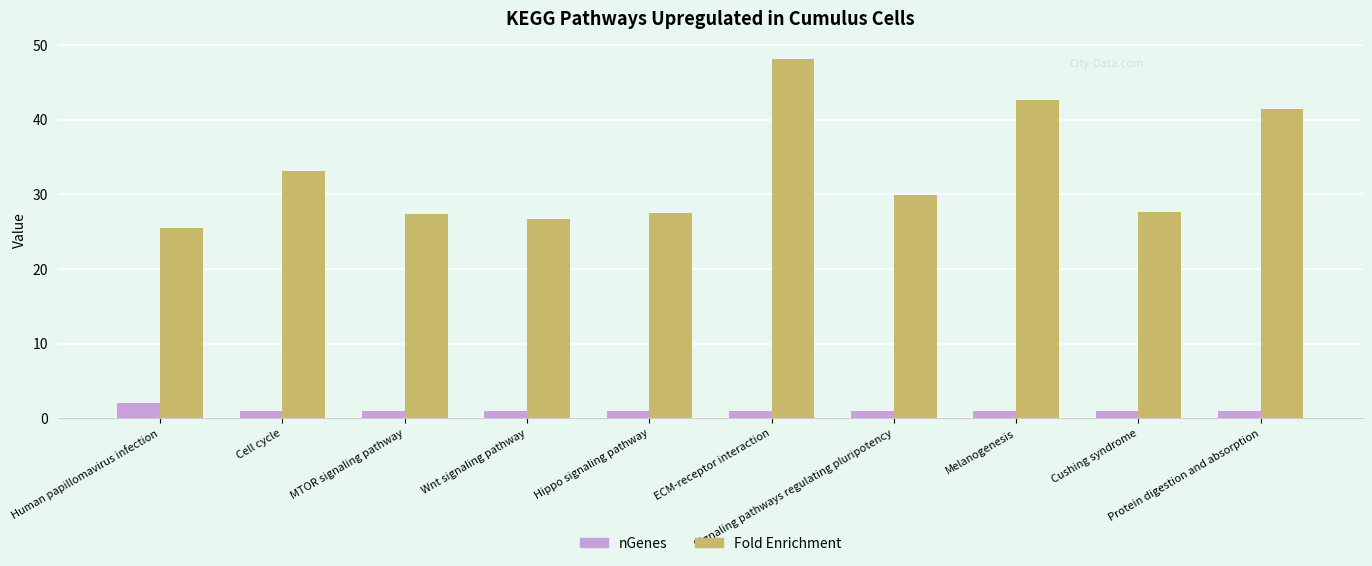

Which category has the highest value in the nGenes series?

Human papillomavirus infection